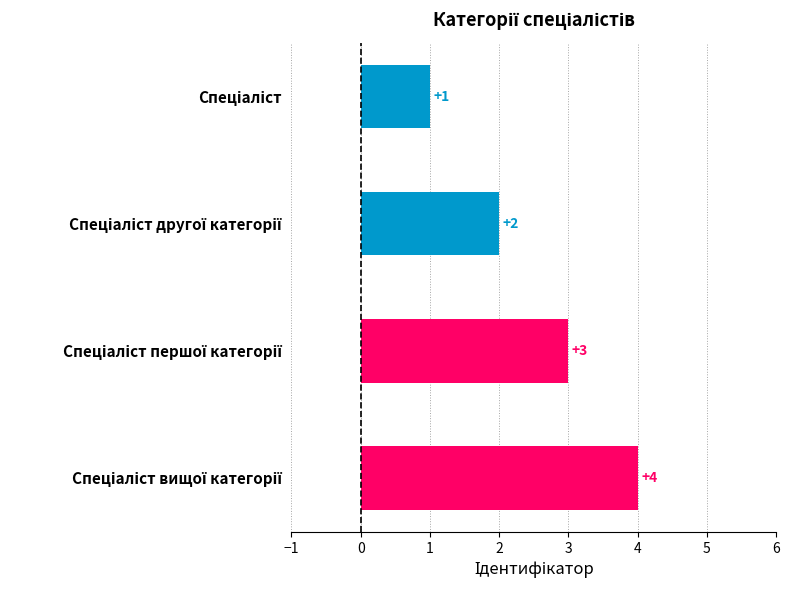

What is the difference between the second highest and second lowest values?

1